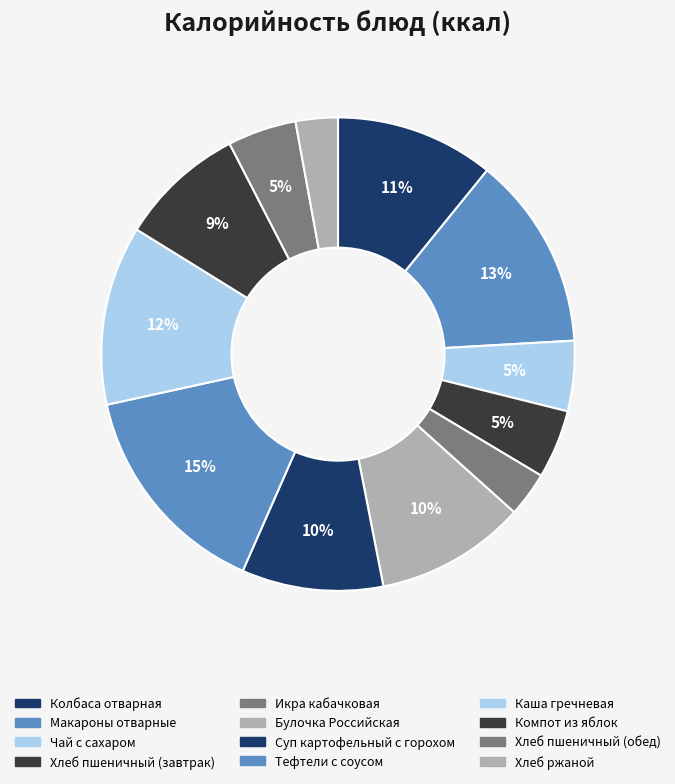

Does Хлеб пшеничный (завтрак) account for over 50% of the chart?

No